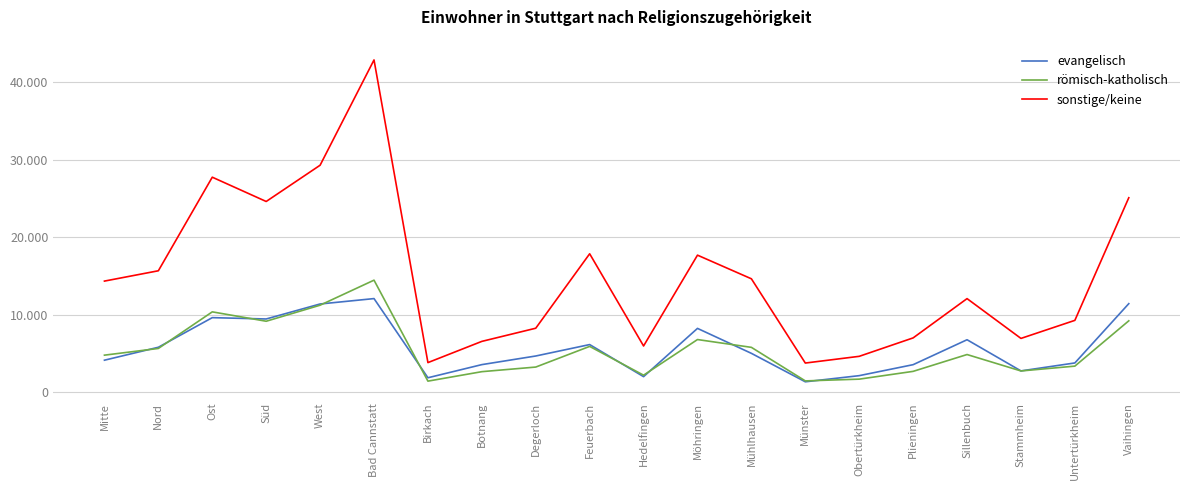

The value of römisch-katholisch at Vaihingen is 3588. True or false?

False